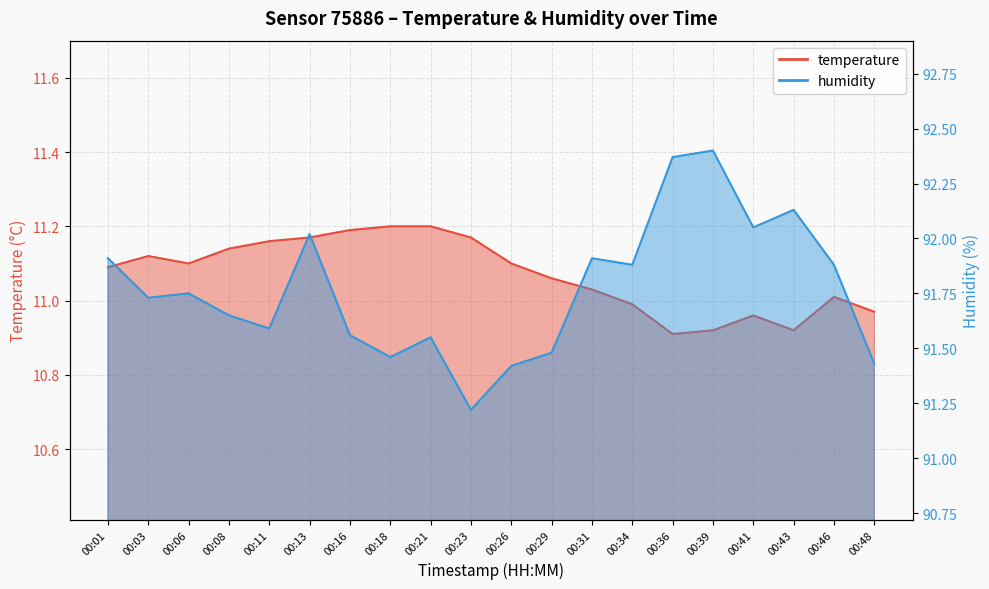

Is it true that temperature equals 11.2 at 00:16?

True